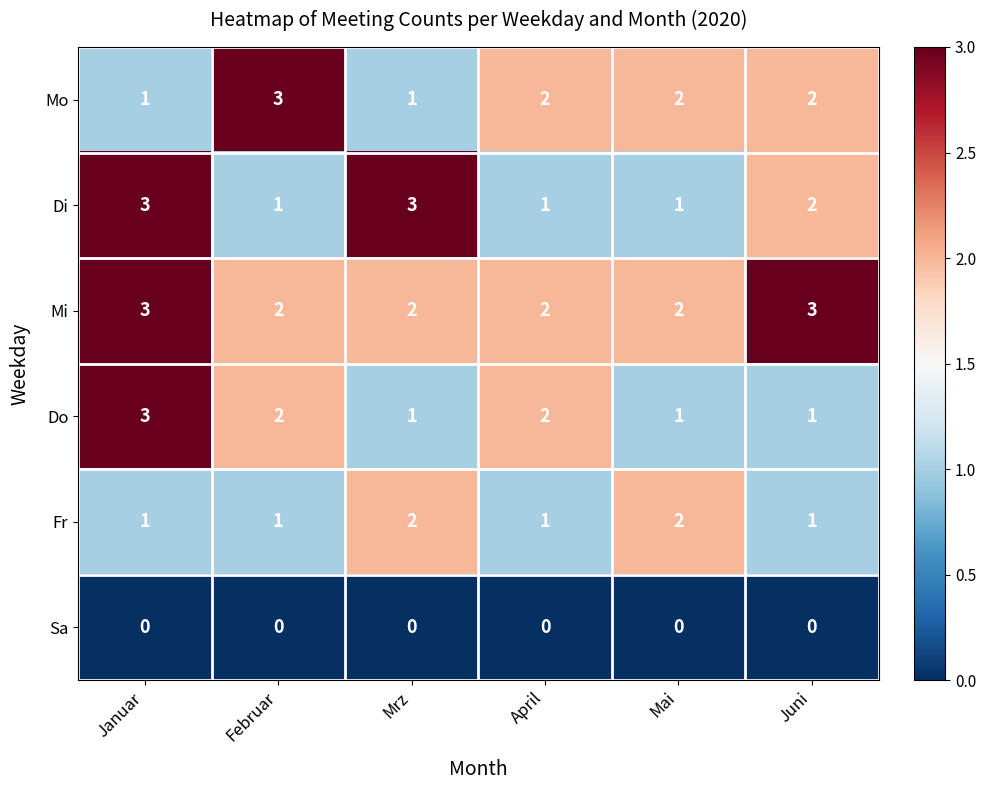

True or false: Mo has a value of 2 at Juni.

True